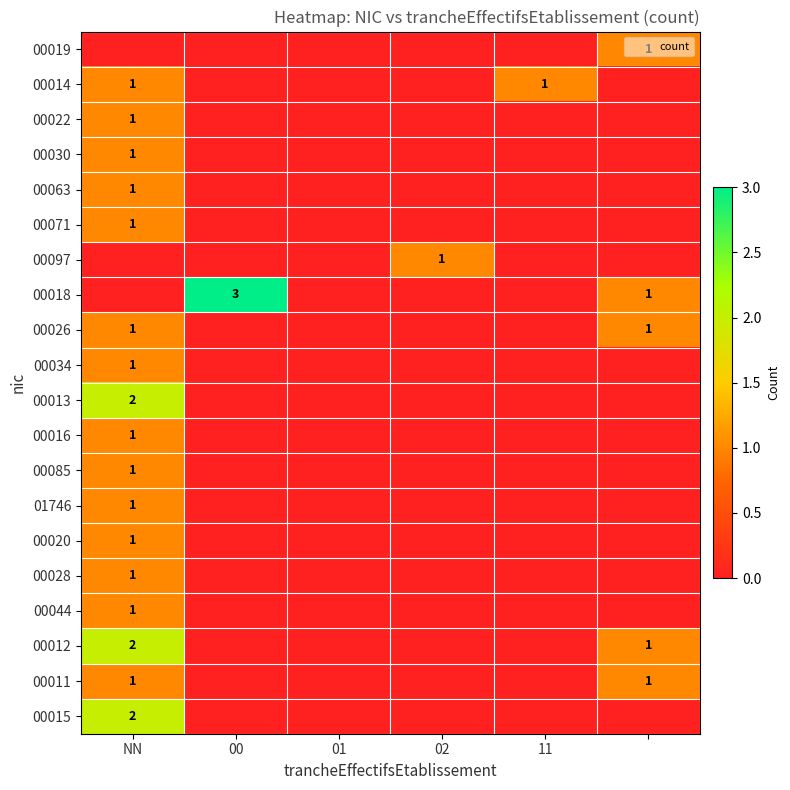

How many distinct data groups are displayed?

20